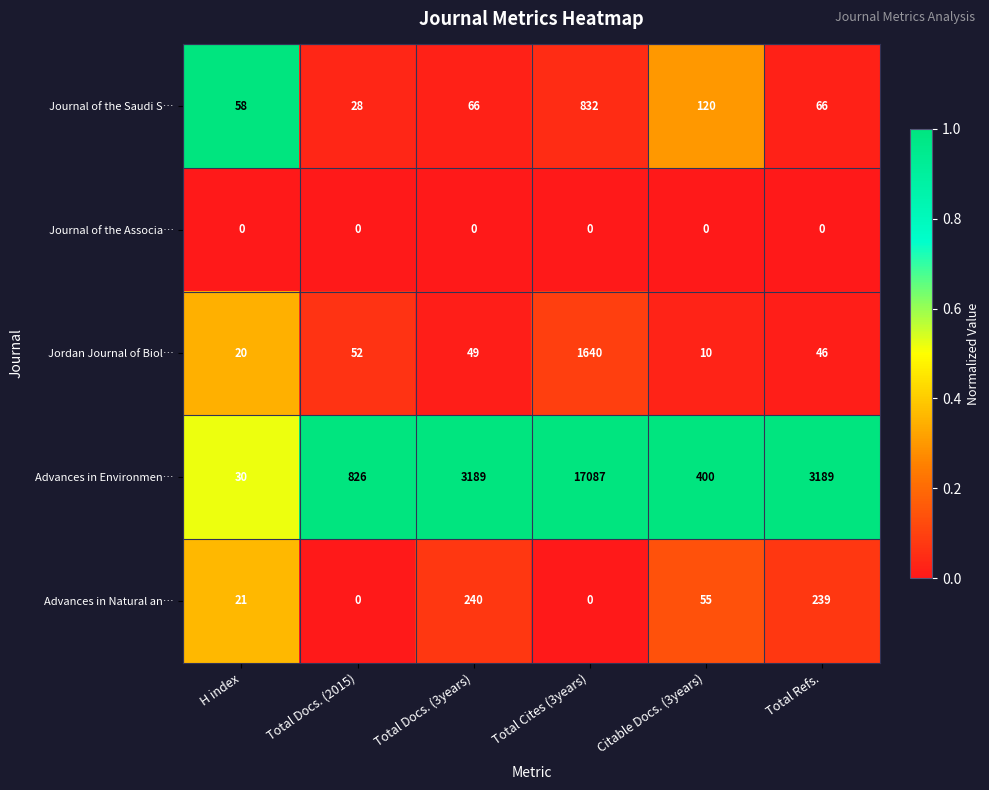

Which series changed the most between Total Docs. (2015) and Total Docs. (3years)?

Advances in Environmen…